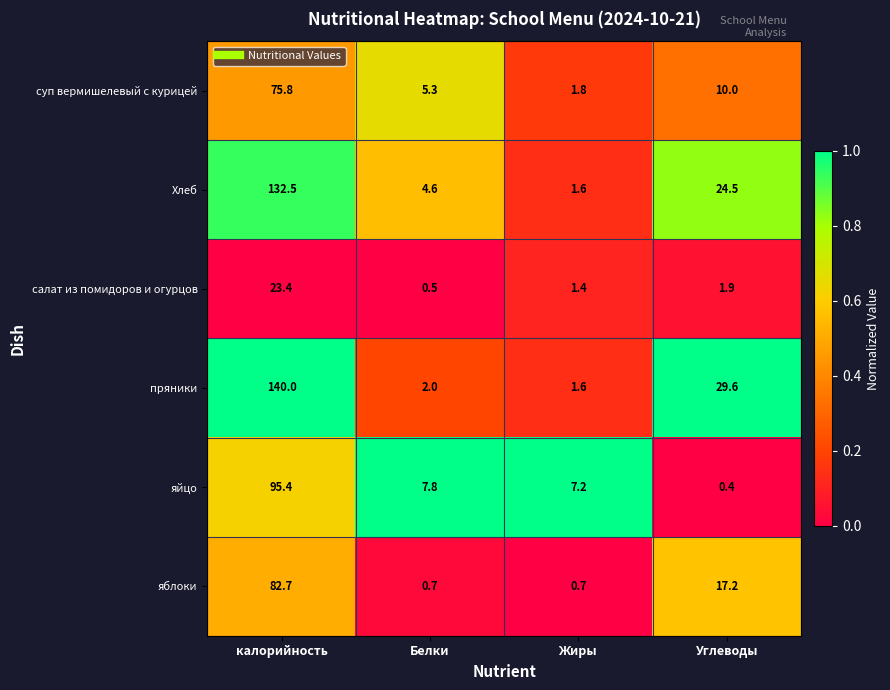

Is it true that Хлеб equals 0.8 at Жиры?

False